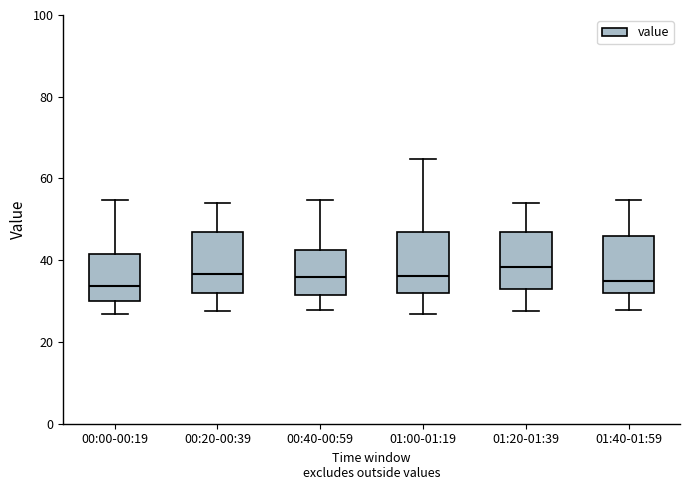

Reading left to right, read every box against the y-axis: the position of its median line, the range the box covers, and the ends of its whiskers. The values are not printed on the chart, so give them approximately, as read against the axis.

00:00-00:19: median 34, box 30 to 42, whiskers 26 to 54
00:20-00:39: median 36, box 32 to 46, whiskers 28 to 54
00:40-00:59: median 36, box 32 to 42, whiskers 28 to 54
01:00-01:19: median 36, box 32 to 46, whiskers 26 to 64
01:20-01:39: median 38, box 32 to 46, whiskers 28 to 54
01:40-01:59: median 34, box 32 to 46, whiskers 28 to 54